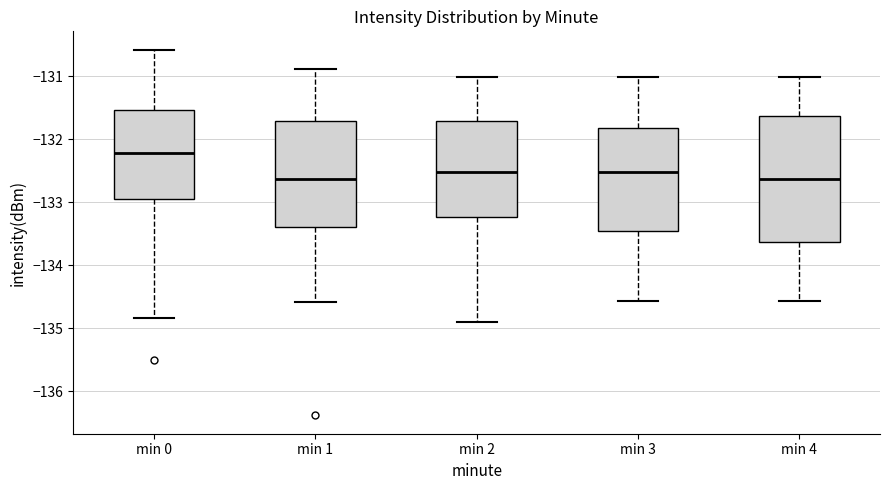

Where does the median line of the box for min 2 sit on the y-axis? The values are not printed on the chart, so give them approximately, as read against the axis.

-132.5